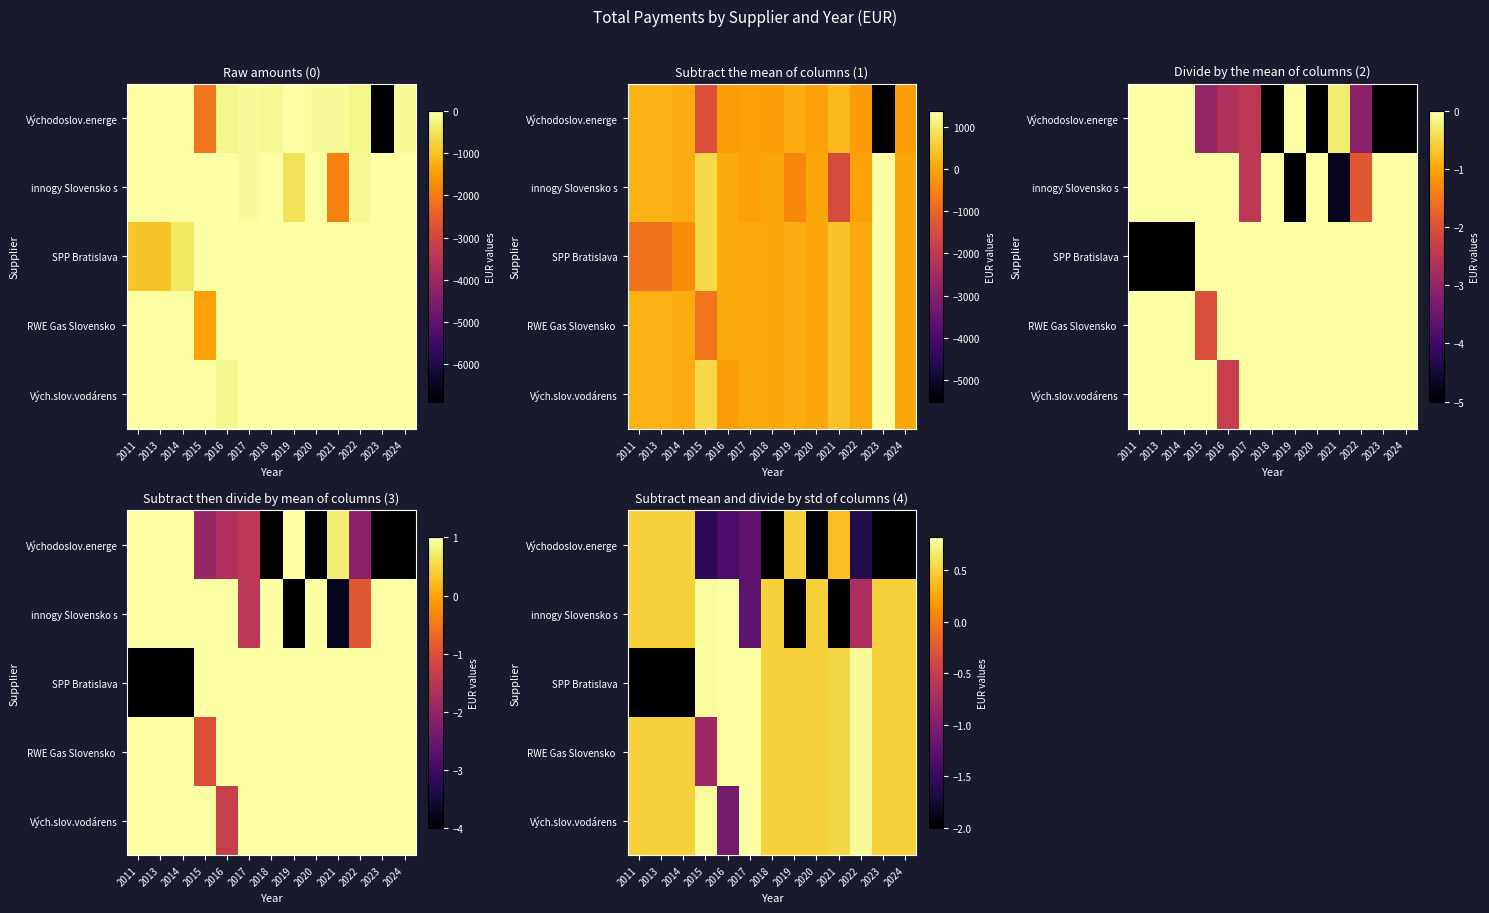

What is the spread (max minus min) of values at 2021?

2.5